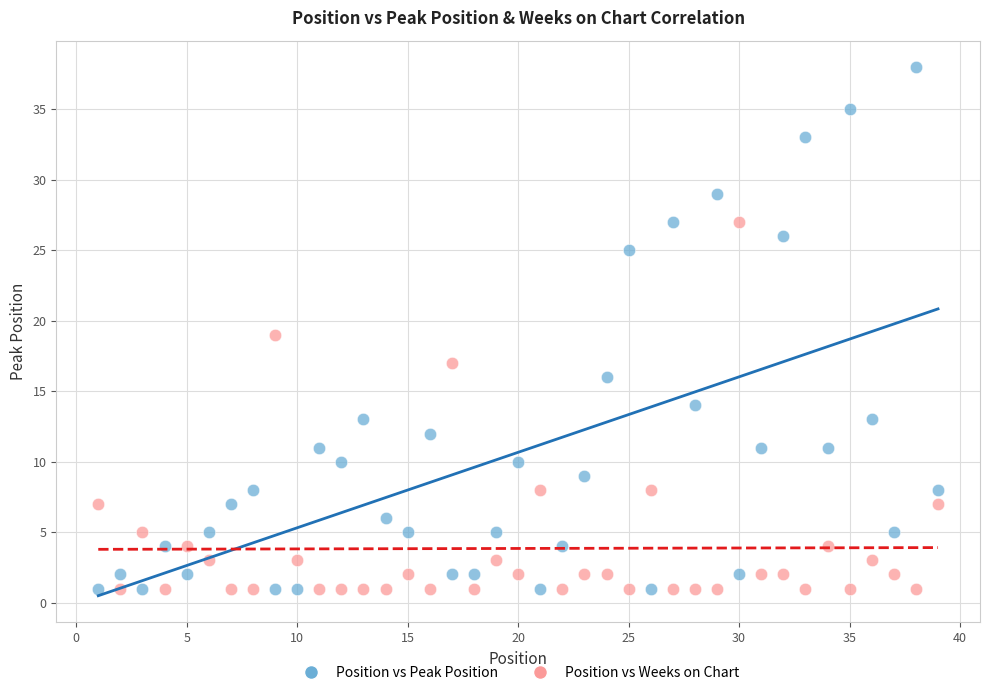

Which series has the largest Y range (max minus min)?

Position vs Peak Position